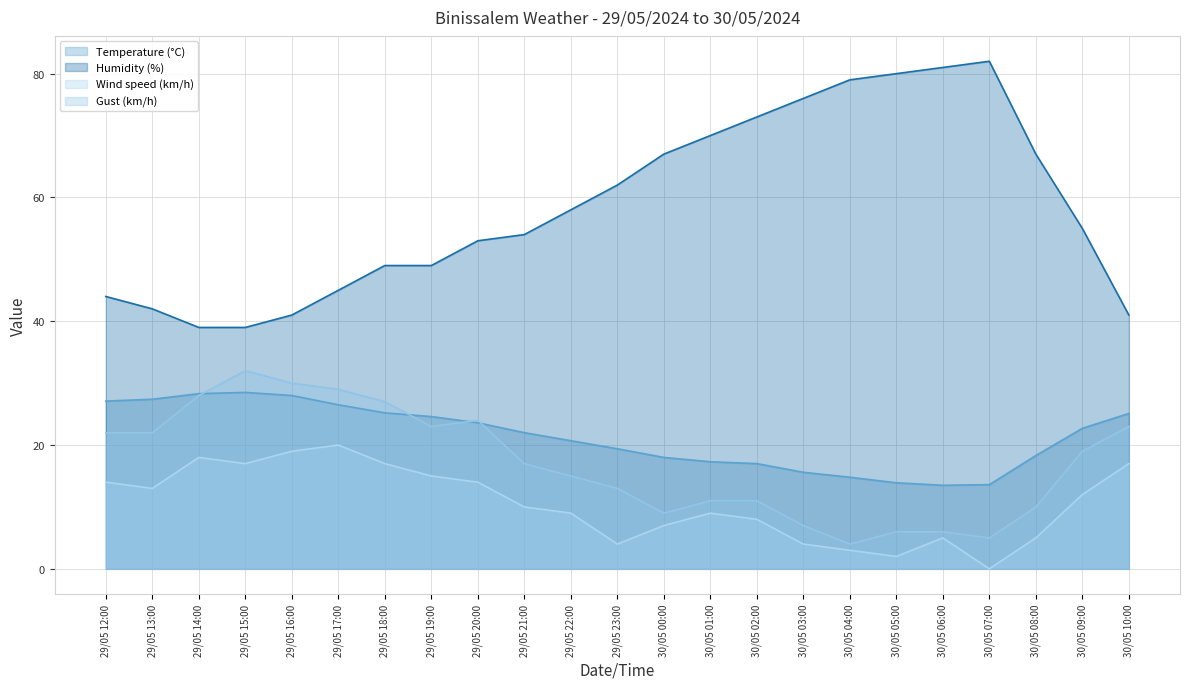

Which series has the largest total across all categories?

Humidity (%)